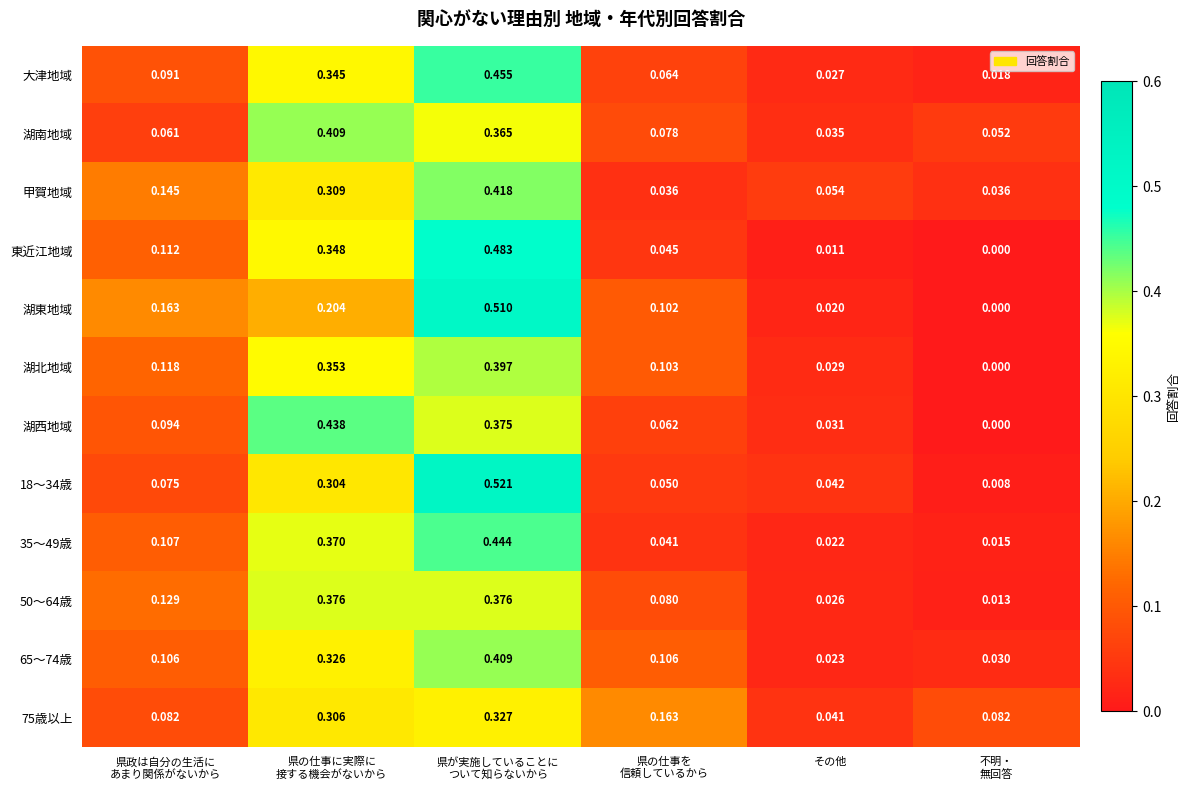

Which series has the largest total across all categories?

75歳以上